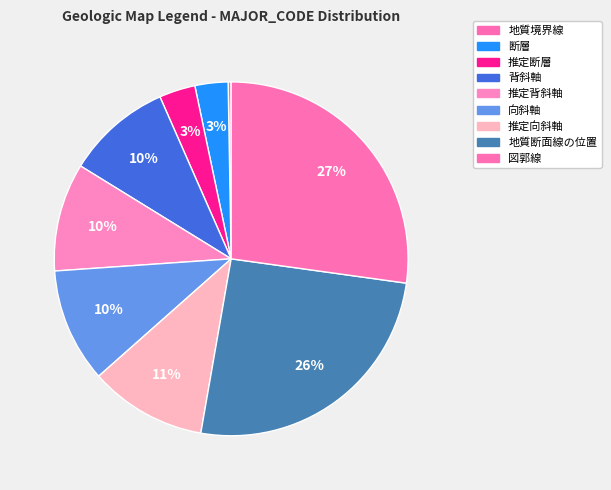

Is there any slice that represents more than half of the pie?

No